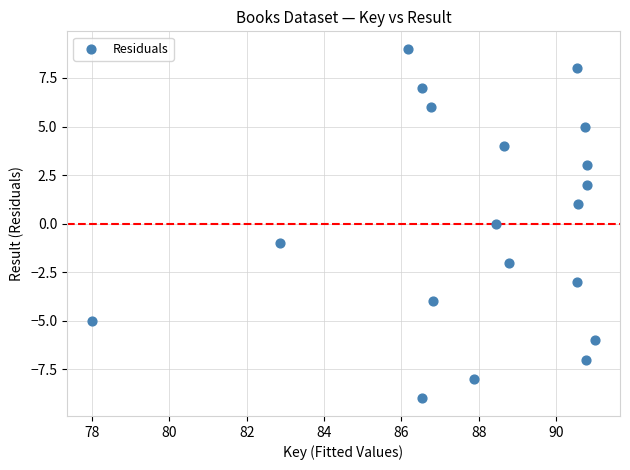

What is the range of Y values (max minus min)?

18